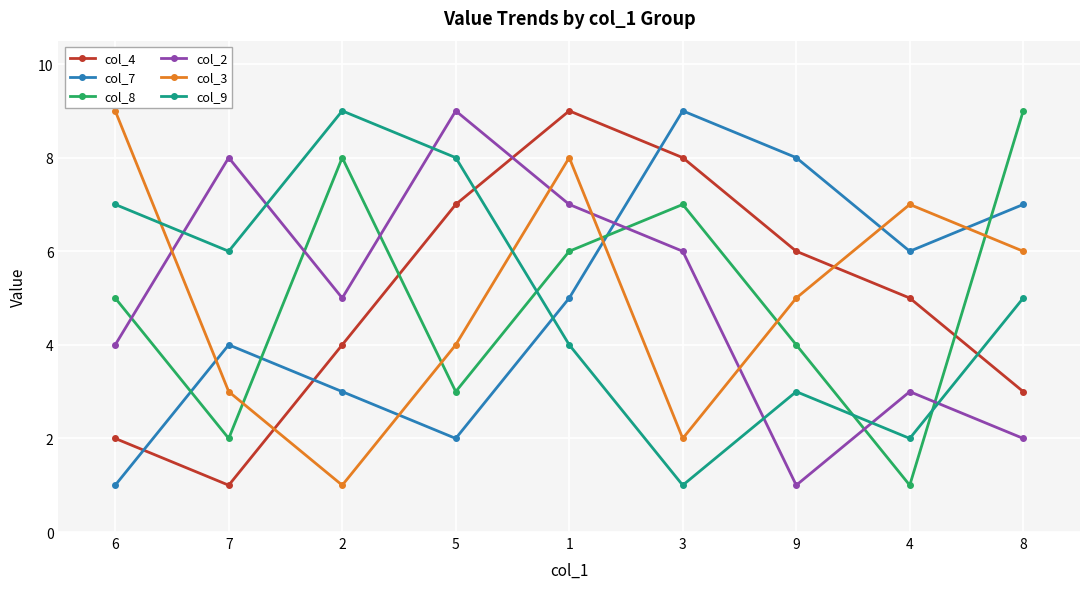

What is the label of the 9th point from the left?

8